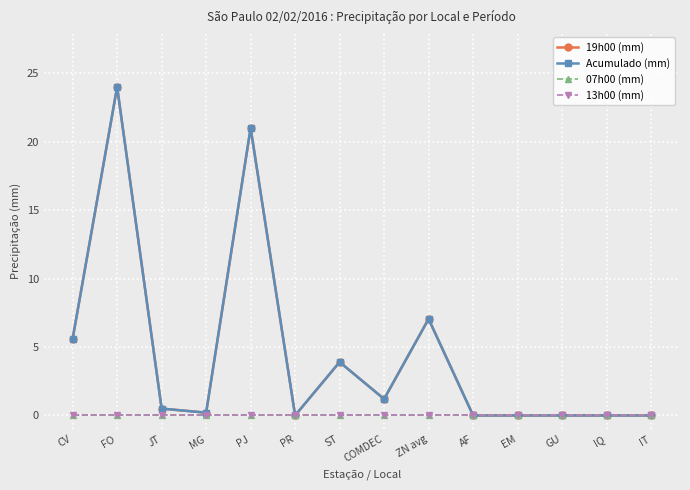

Is this an area chart (filled region under the line)?

No